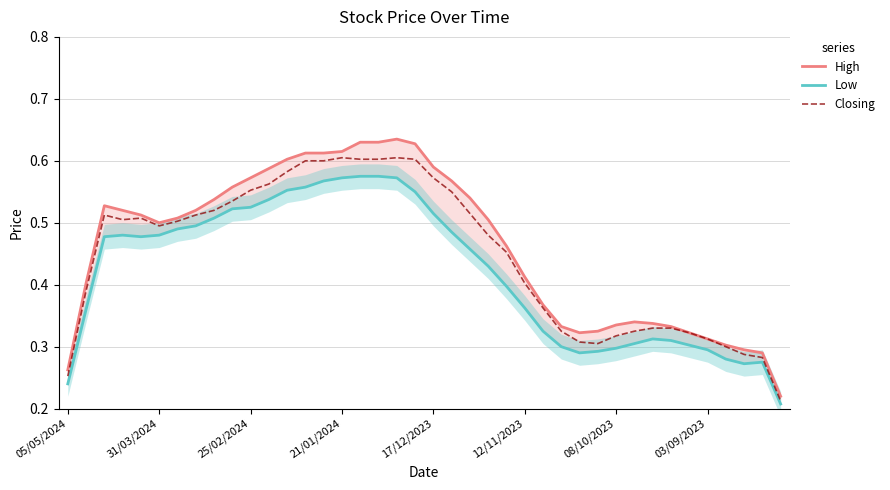

Which series has the largest range (max minus min)?

High